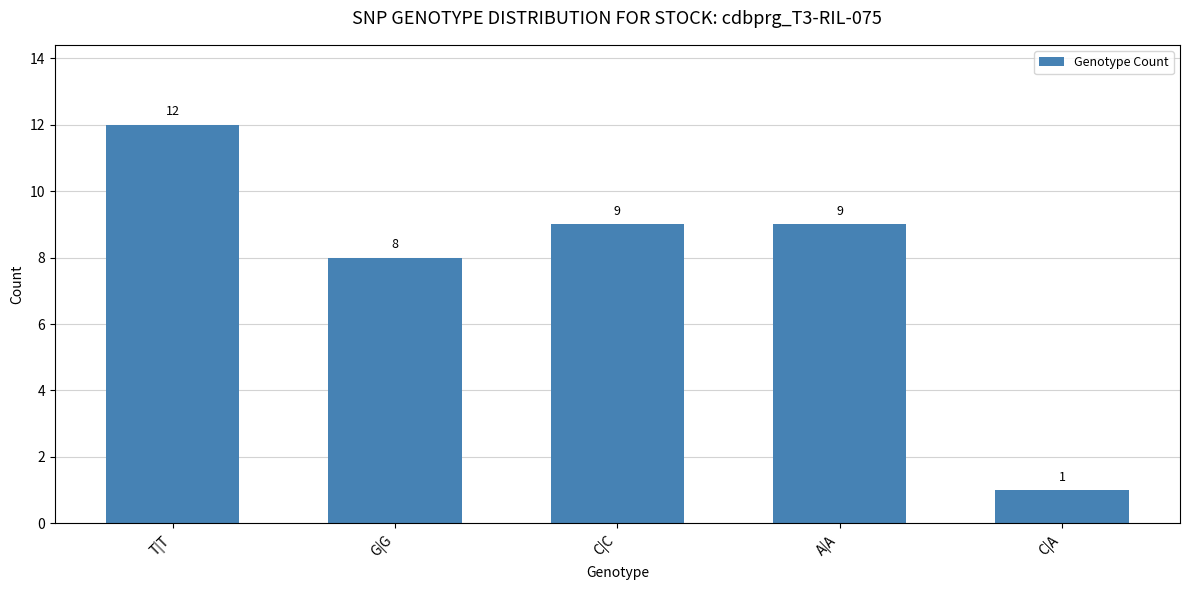

The chart shows a value of 3 at C|C. True or false?

False